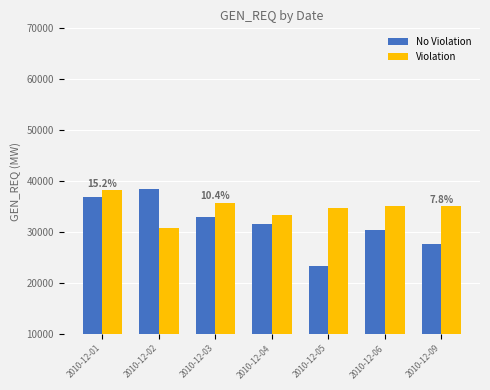

What is the sum of all Violation values?

243102